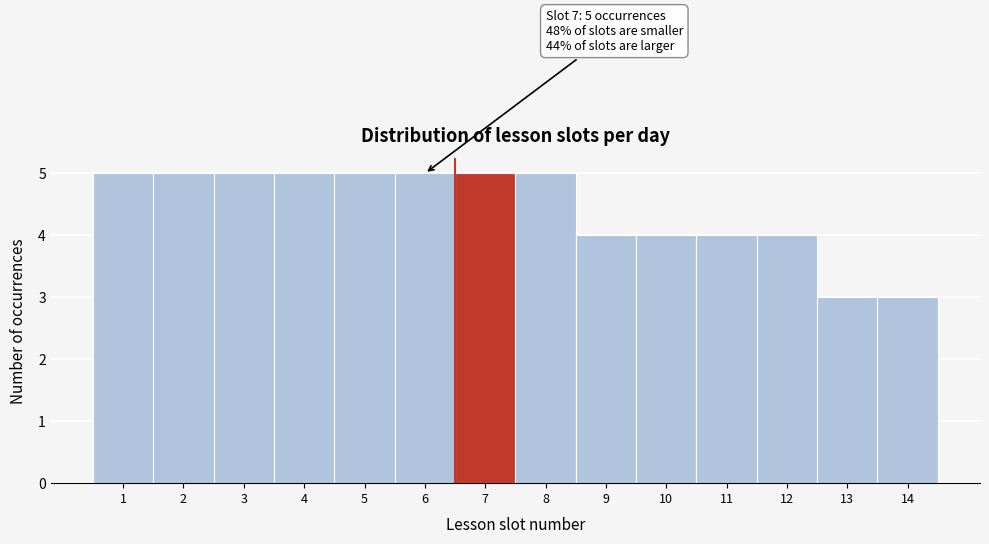

Reading right to left, list all the values displayed in this chart.

3	3	4	4	4	4	5	5	5	5	5	5	5	5